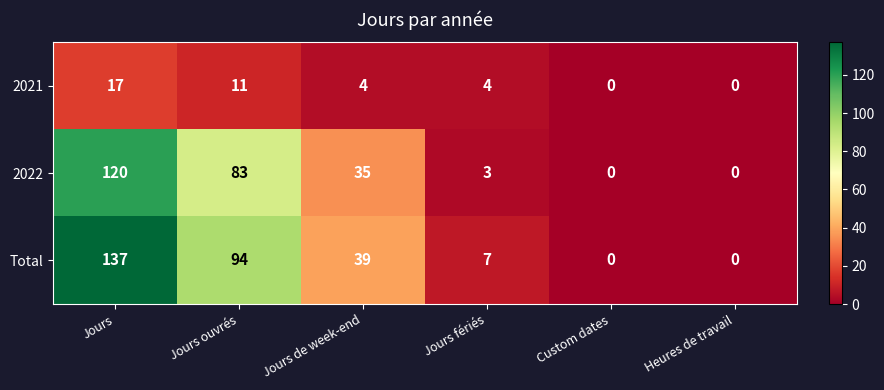

Reading left to right, what are all the values shown in this chart?

2021: Jours=17	Jours ouvrés=11	Jours de week-end=4	Jours fériés=4	Custom dates=0	Heures de travail=0
2022: Jours=120	Jours ouvrés=83	Jours de week-end=35	Jours fériés=3	Custom dates=0	Heures de travail=0
Total: Jours=137	Jours ouvrés=94	Jours de week-end=39	Jours fériés=7	Custom dates=0	Heures de travail=0